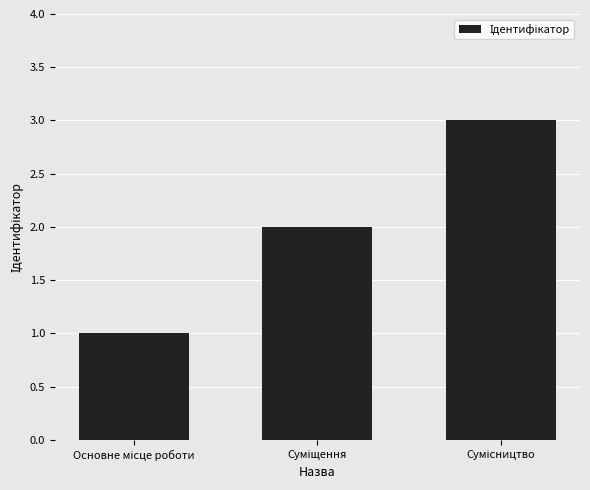

How many series are shown in this chart?

1